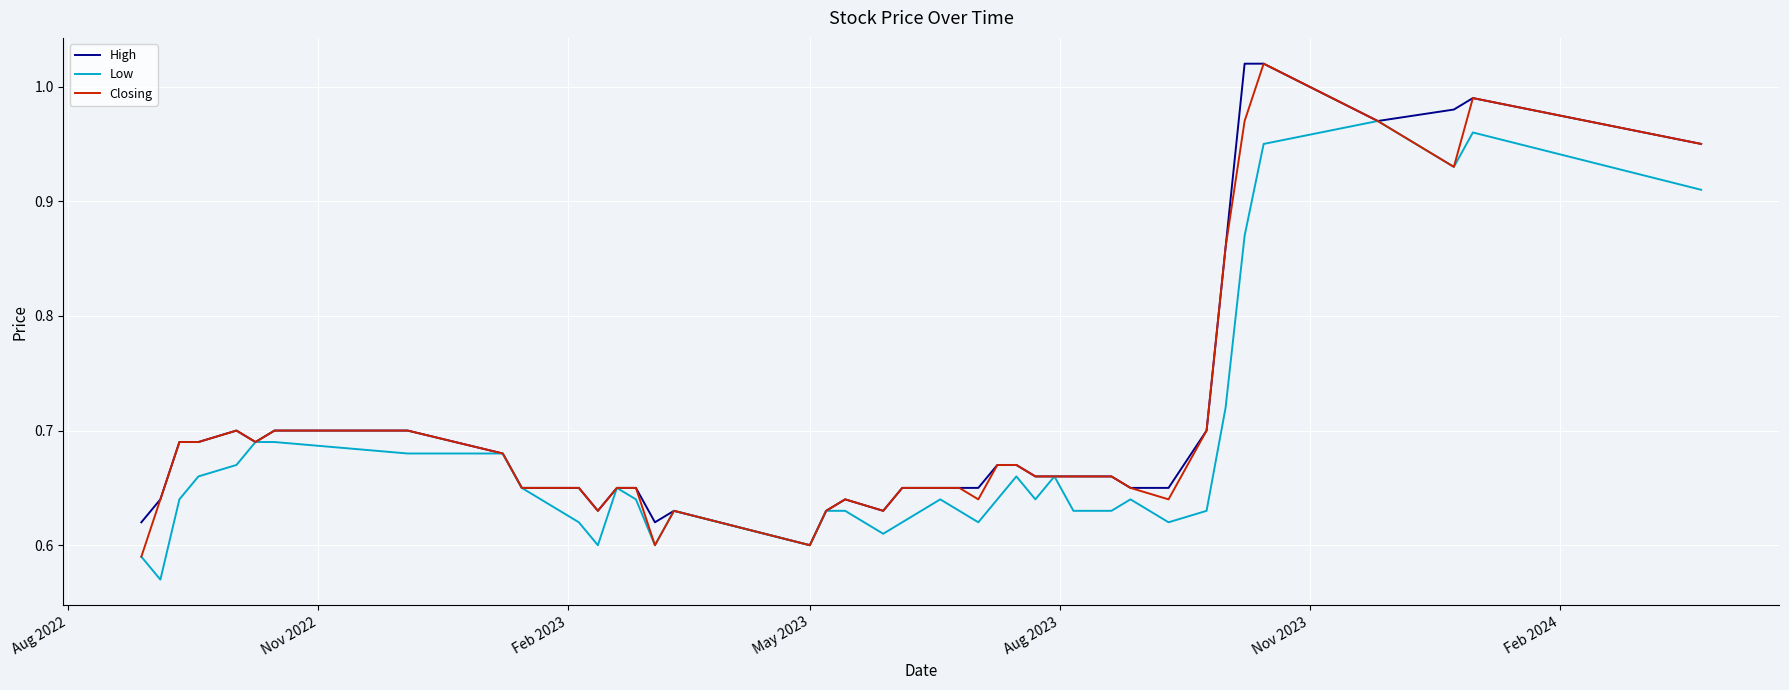

True or false: High and Low intersect in this chart.

False